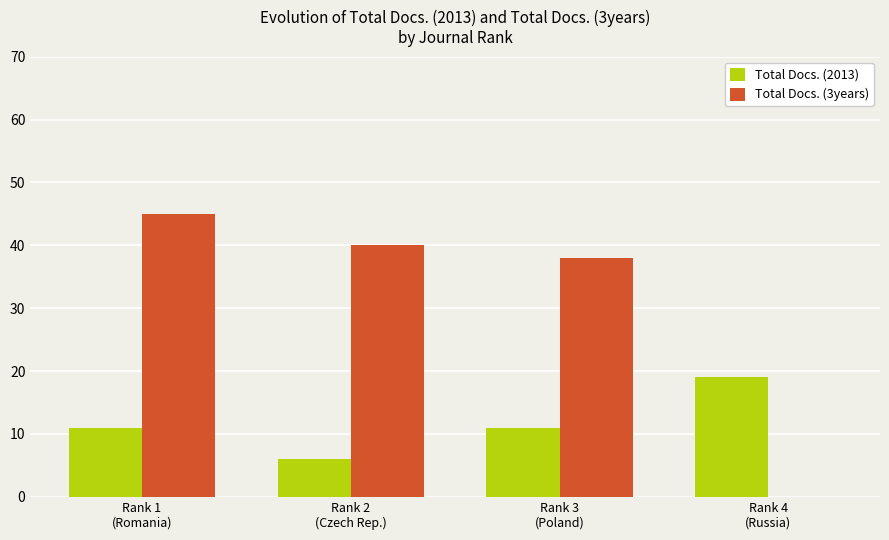

Is it true that Total Docs. (2013) equals 19 at Rank 4
(Russia)?

True